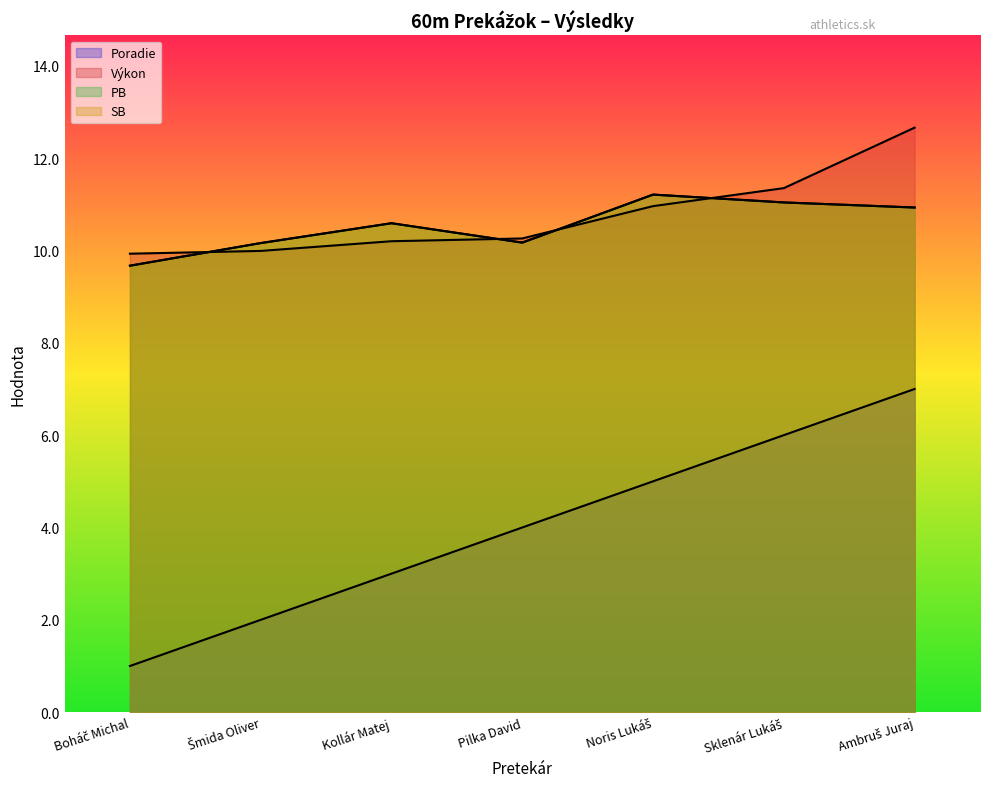

How many lines are shown in the chart?

4